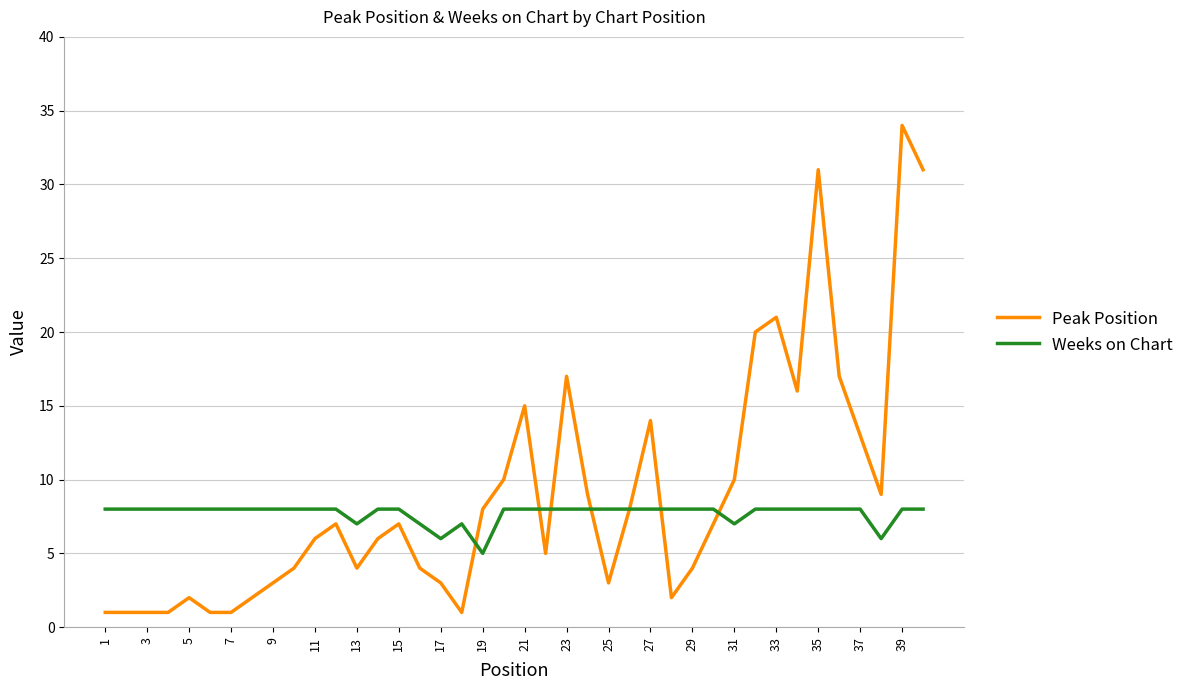

True or false: Weeks on Chart has more than 0 interior local peaks.

True